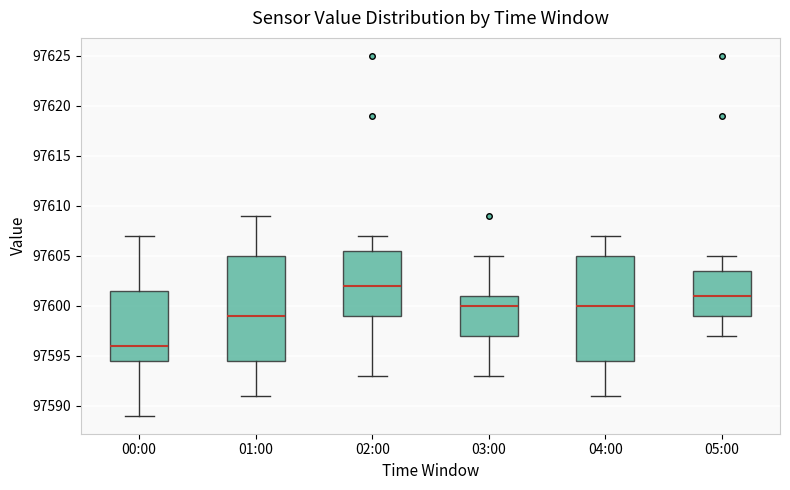

Reading left to right, read every box against the y-axis: the position of its median line, the range the box covers, and the ends of its whiskers. The values are not printed on the chart, so give them approximately, as read against the axis.

00:00: median 97596.0, box 97594.5 to 97601.5, whiskers 97589.0 to 97607.0
01:00: median 97599.0, box 97594.5 to 97605.0, whiskers 97591.0 to 97609.0
02:00: median 97602.0, box 97599.0 to 97605.5, whiskers 97593.0 to 97607.0
03:00: median 97600.0, box 97597.0 to 97601.0, whiskers 97593.0 to 97605.0
04:00: median 97600.0, box 97594.5 to 97605.0, whiskers 97591.0 to 97607.0
05:00: median 97601.0, box 97599.0 to 97603.5, whiskers 97597.0 to 97605.0